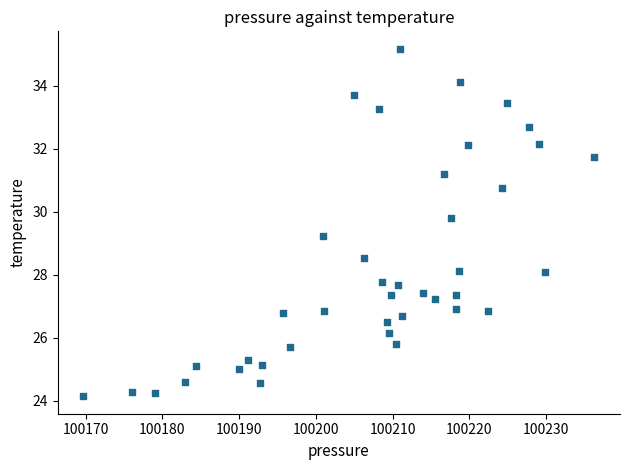

What Y value in the scatter plot is closest to 29?

29.2